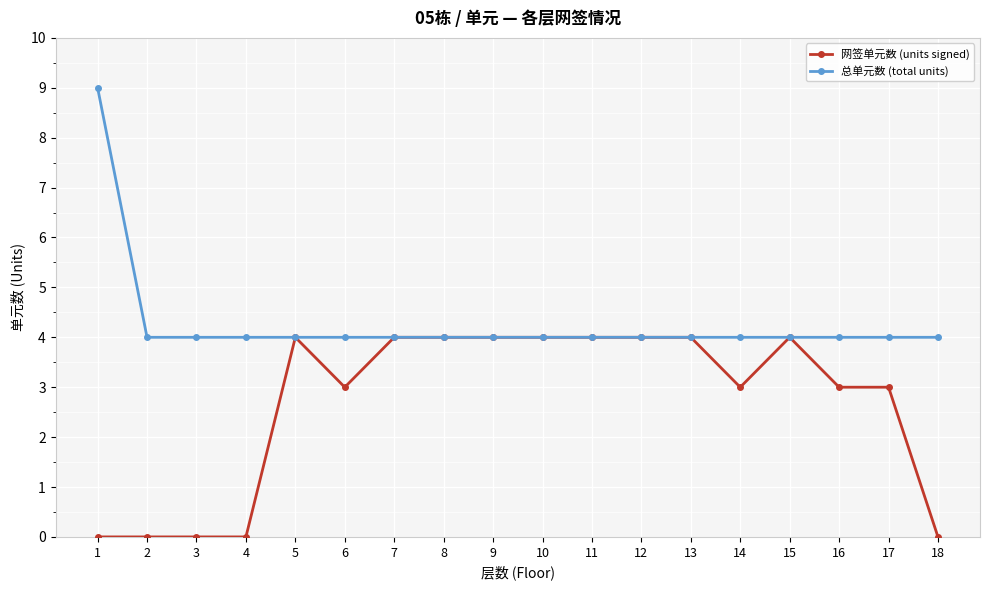

What is the greatest value displayed?

9